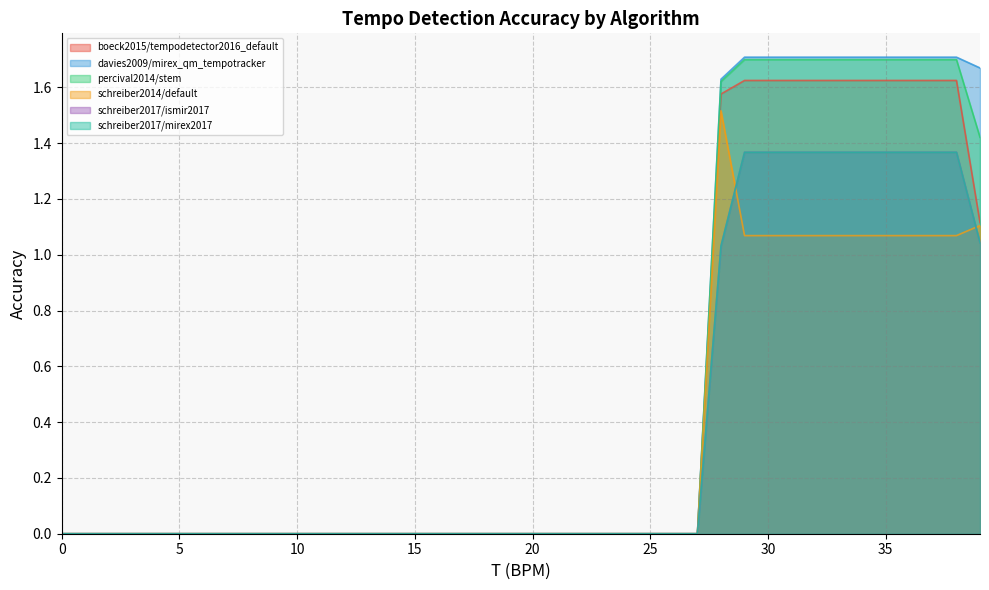

Is the value of boeck2015/tempodetector2016_default at 19.0 greater than the value of schreiber2017/mirex2017 at 20.0?

No